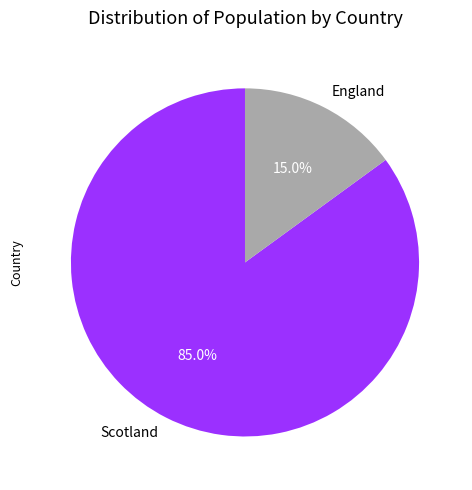

Is the sum of Scotland and England greater than half?

Yes